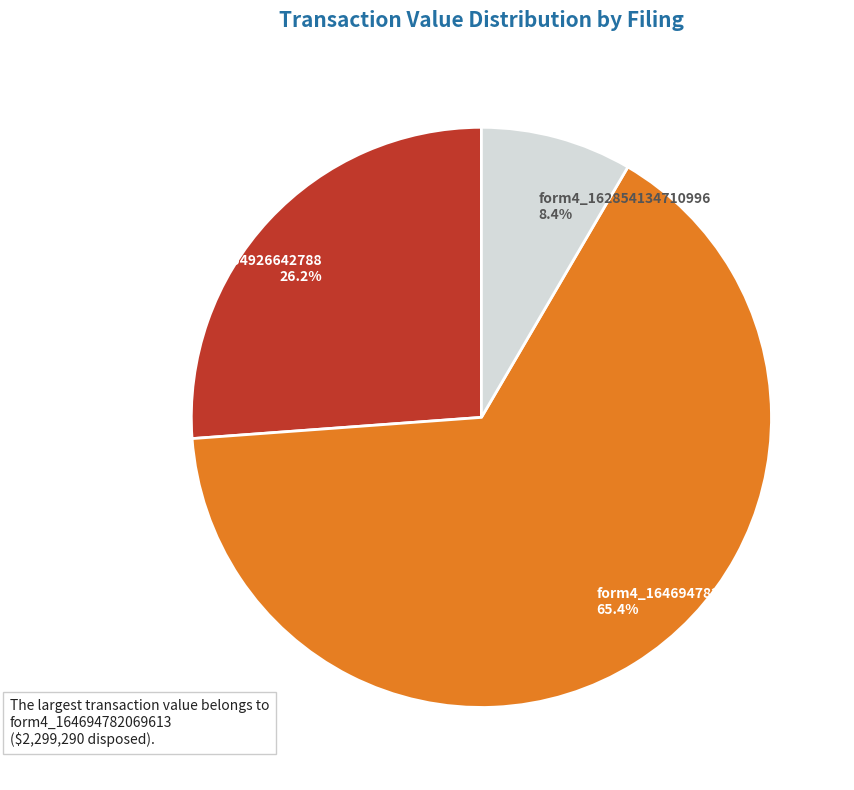

Which slice represents more than half of the pie?

form4_164694782069613